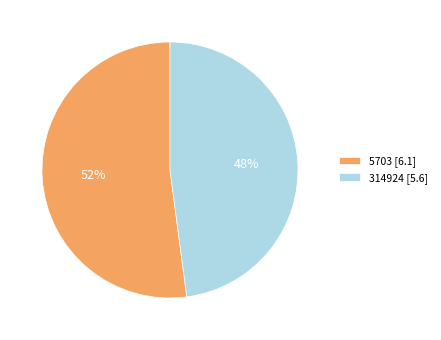

What percentage is the 314924 slice, to the nearest percent?

48%